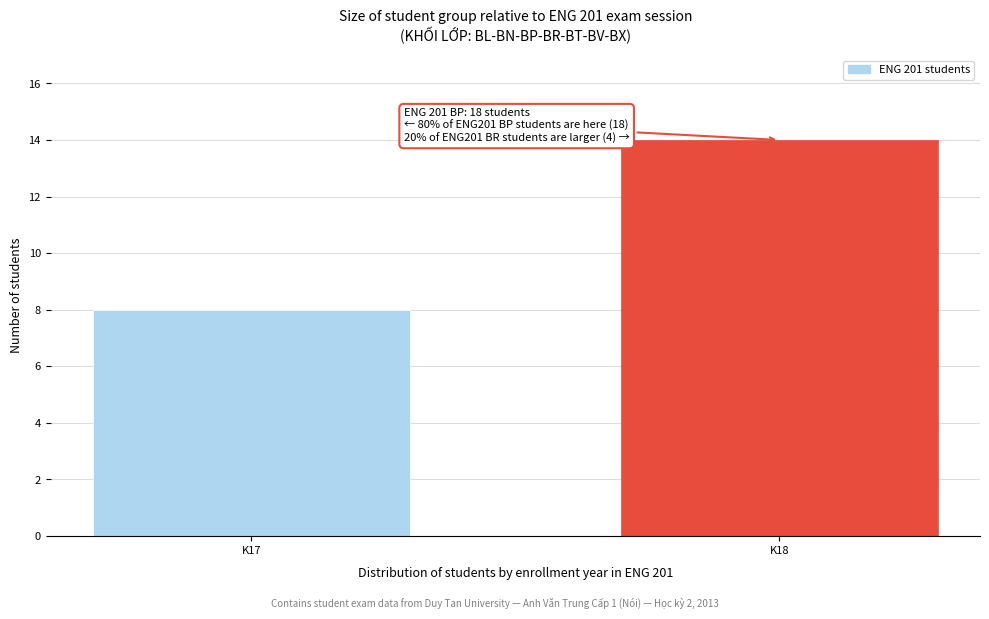

Reading right to left, extract all data points from this chart.

14	8